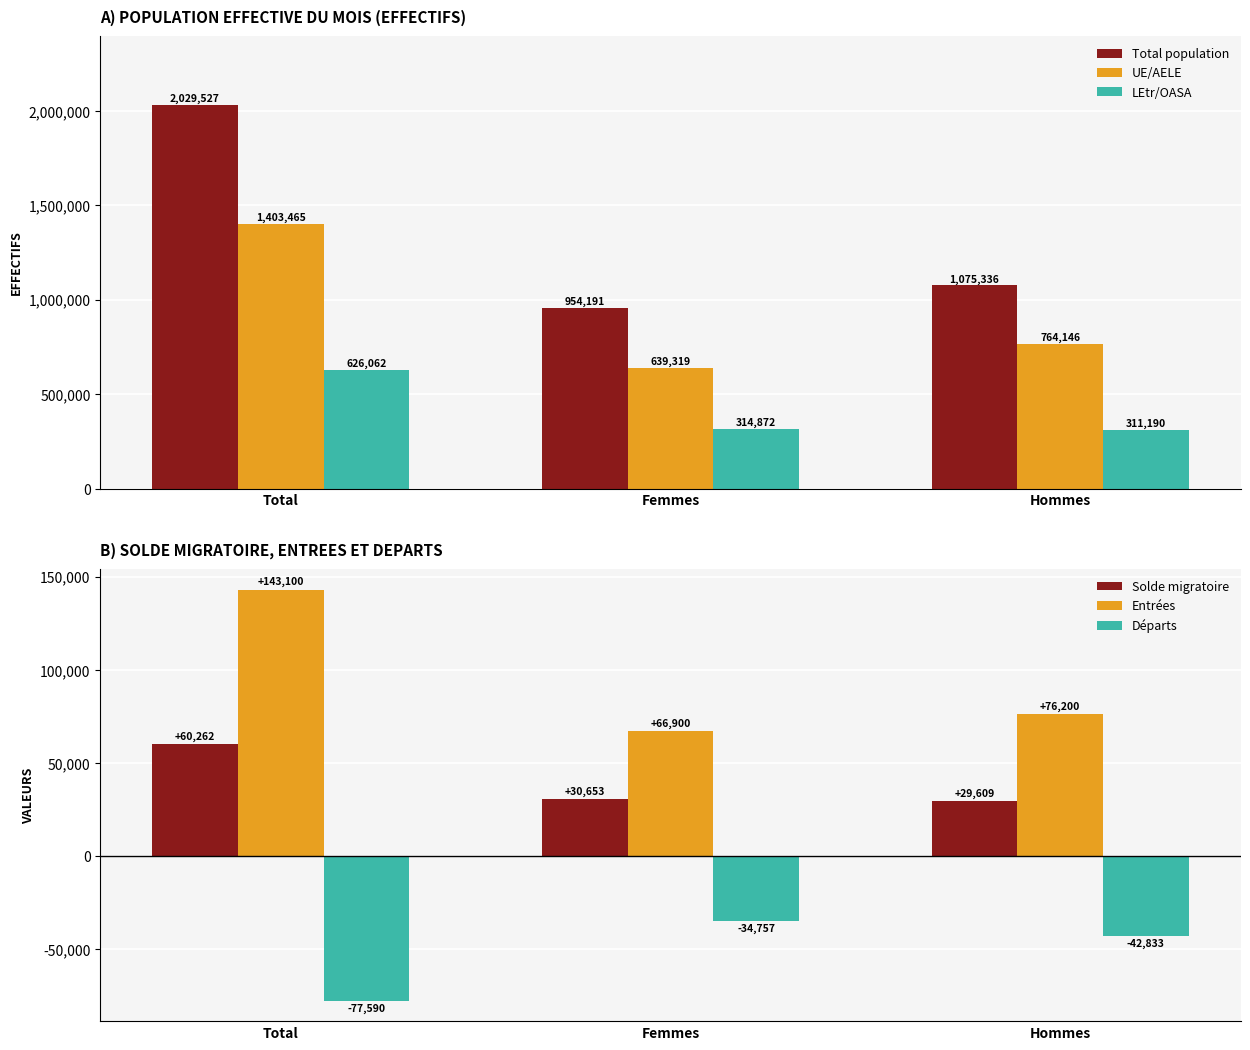

Between Total and Femmes, which series saw the biggest shift?

Total population